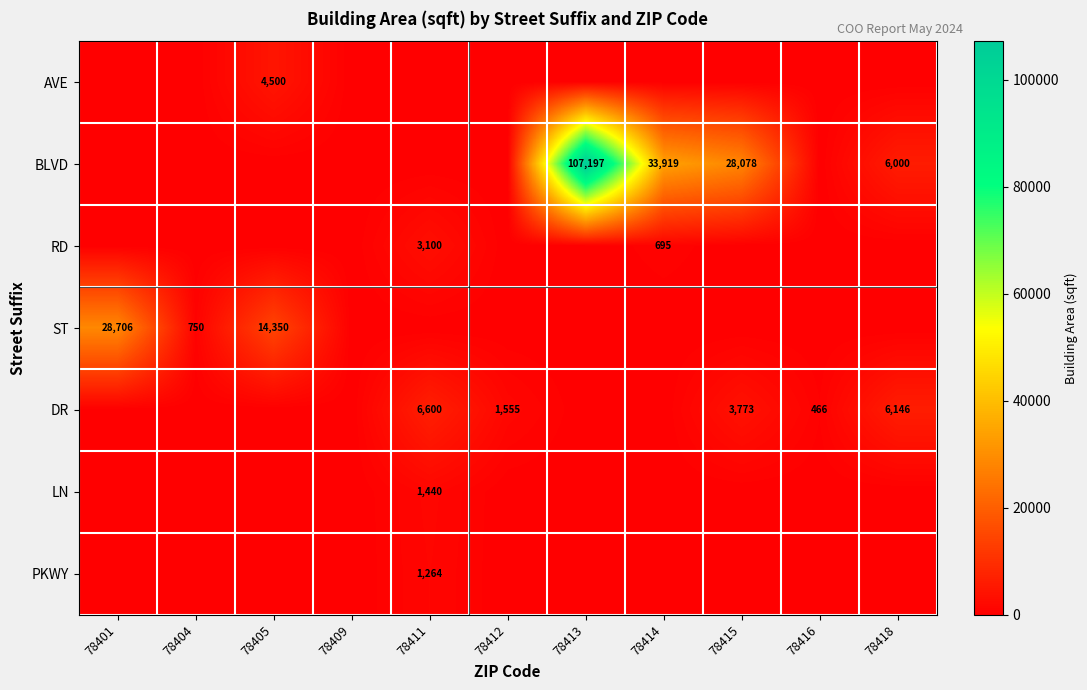

At which category is the sum across all series the highest?

78413